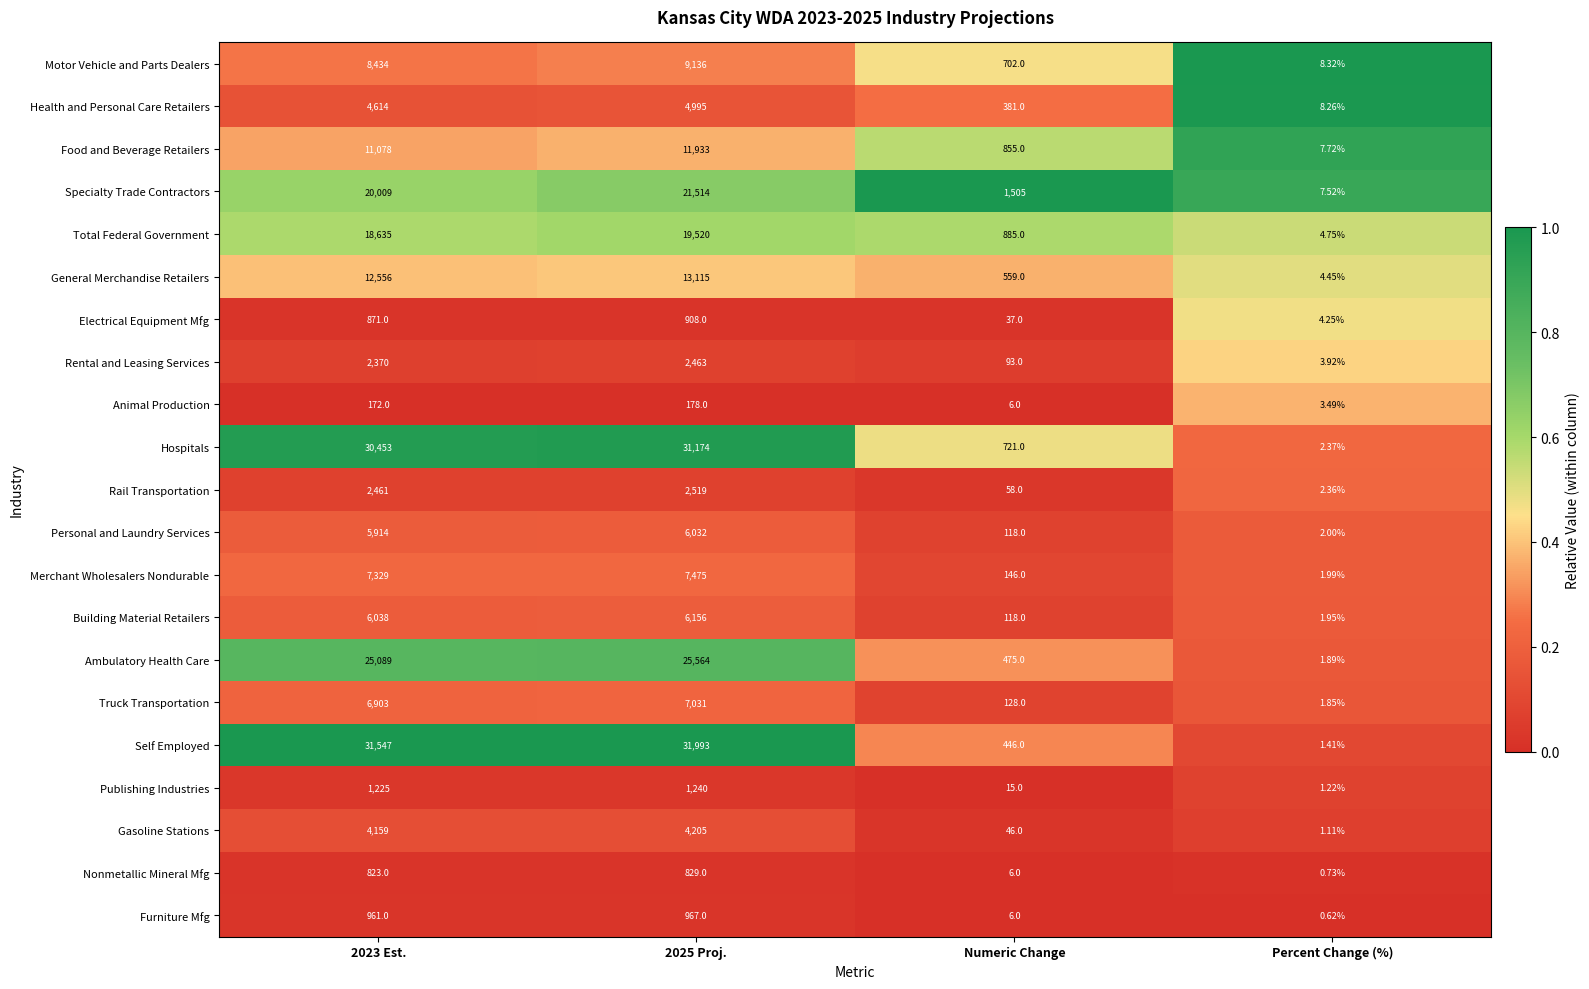

At which category is the sum across all series the highest?

2025 Proj.